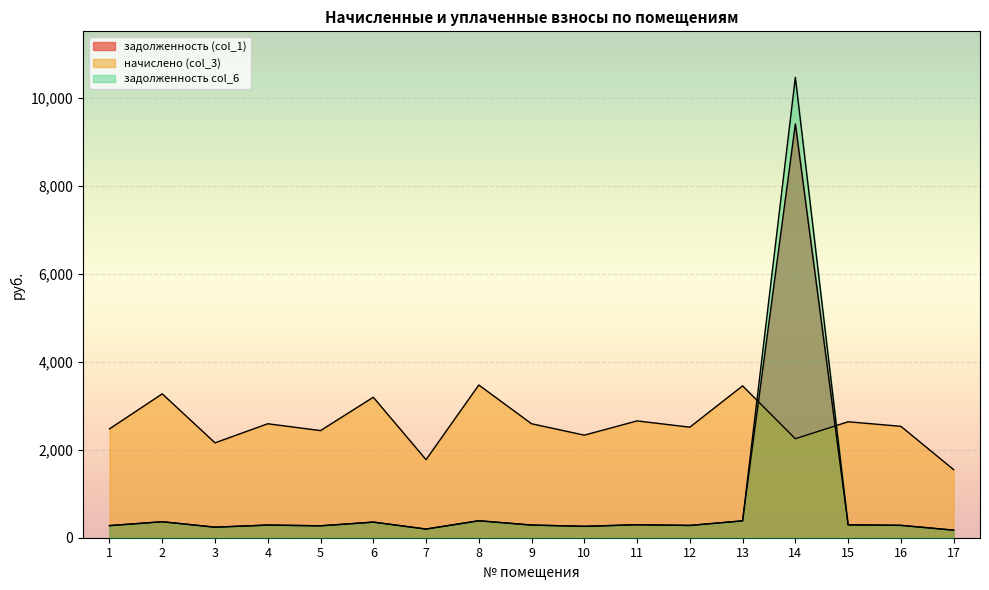

The value of задолженность col_6 at 13 is 383.8. True or false?

True